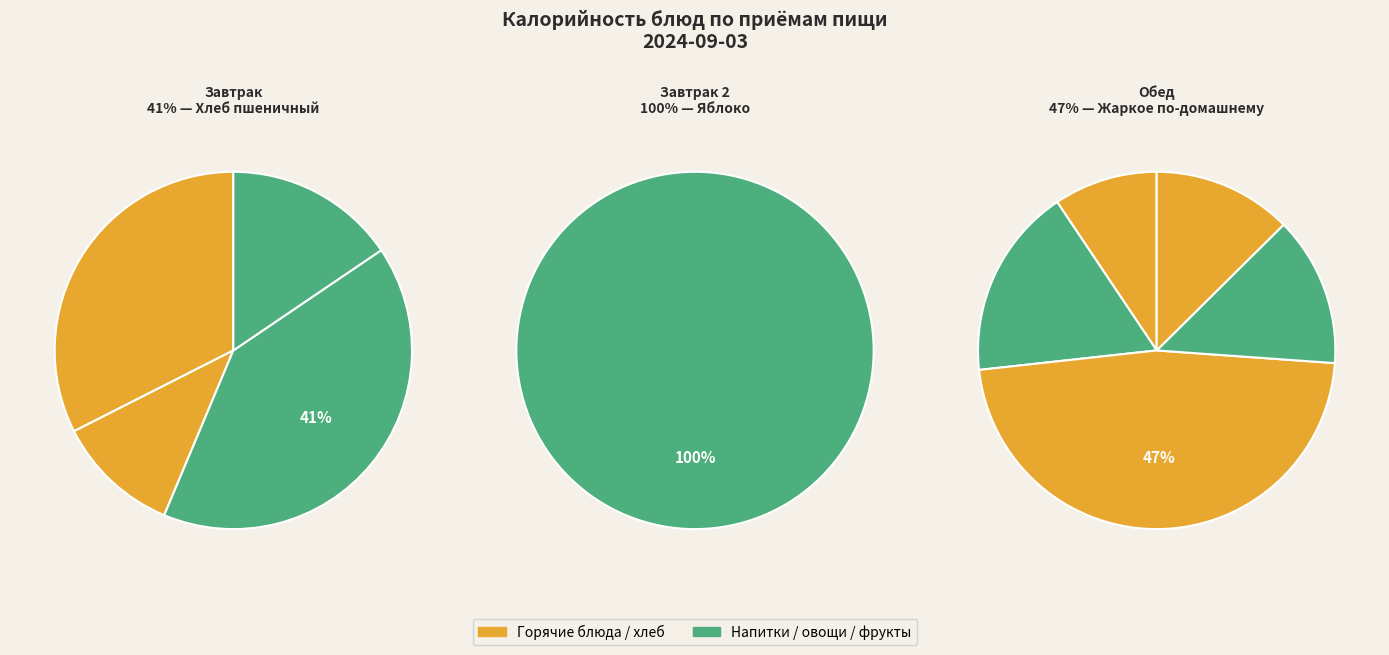

How many segments does this pie chart have?

10